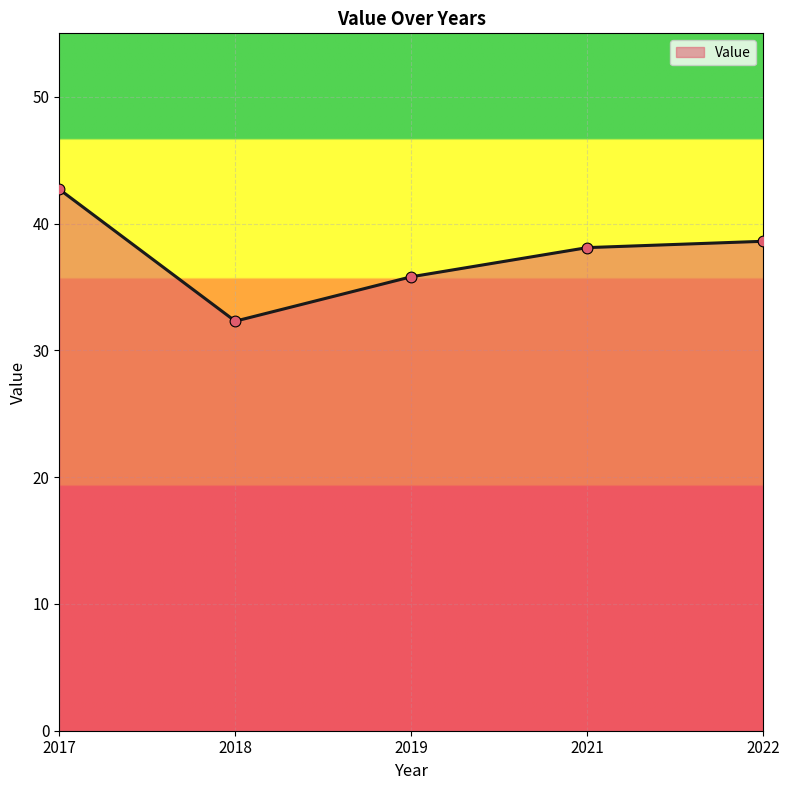

What is the ratio of the value at 2017 to the value at 2022?

1.1